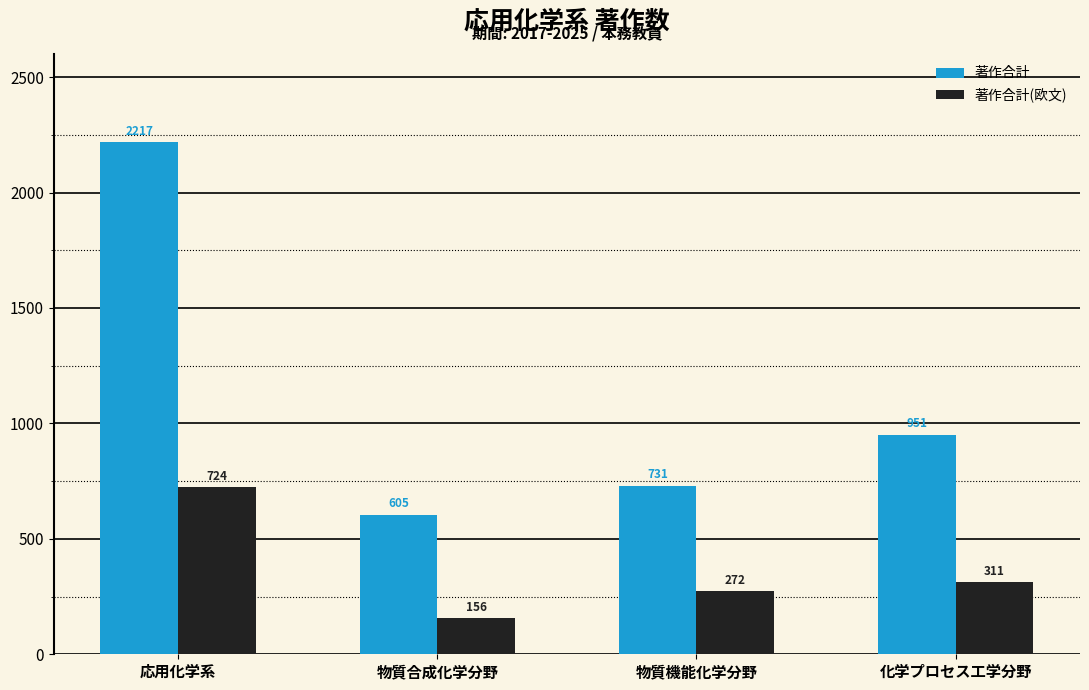

At how many categories does at least one series exceed 1000?

1